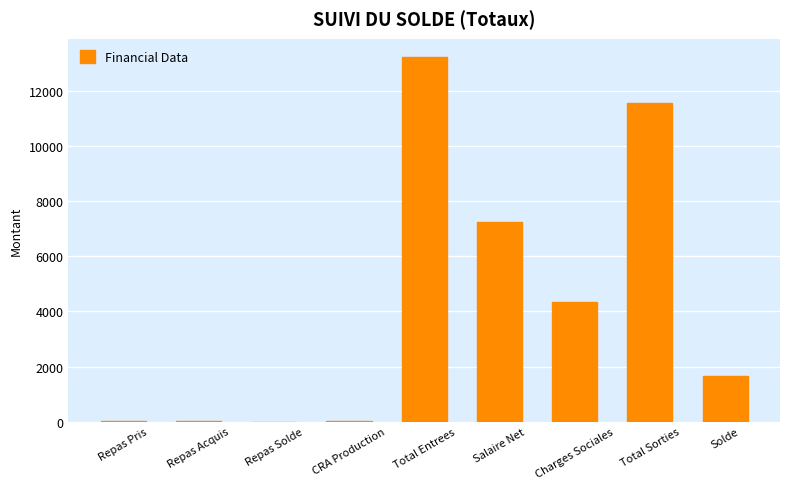

Between Total Entrees and Solde, which is larger?

Total Entrees